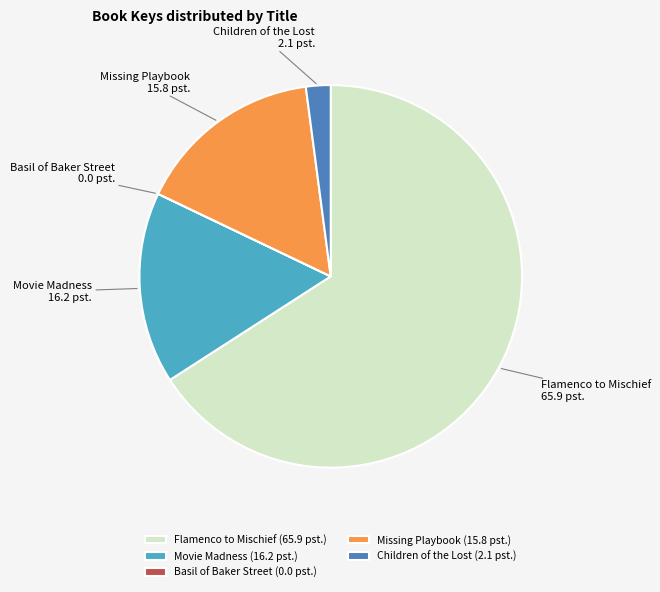

Which category accounts for the majority?

Flamenco to Mischief